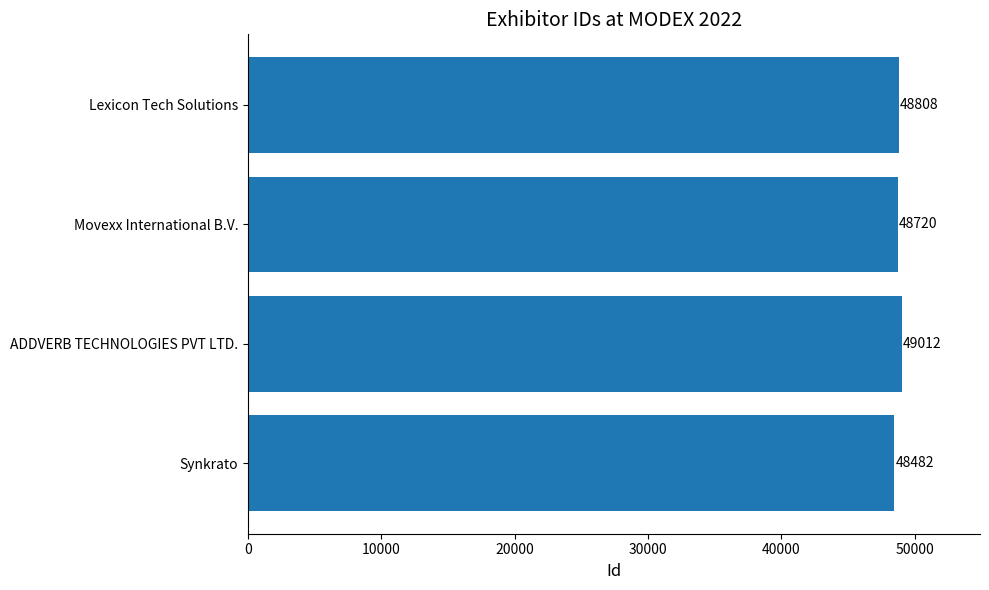

Between Movexx International B.V. and Synkrato, which is larger?

Movexx International B.V.